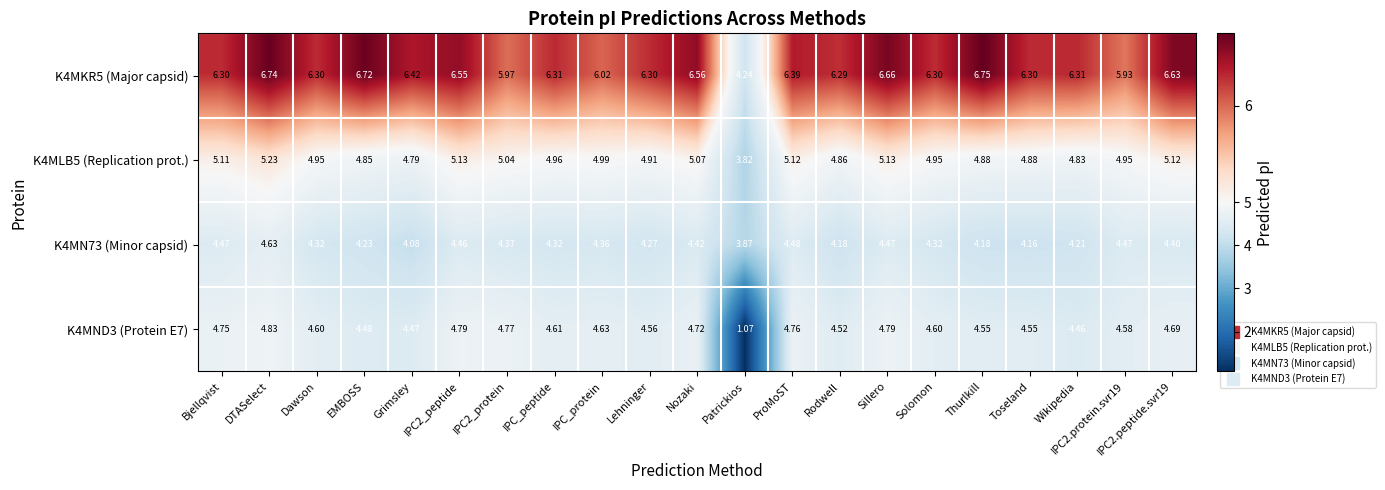

Where does the K4MN73 (Minor capsid) series first go above 4?

Bjellqvist